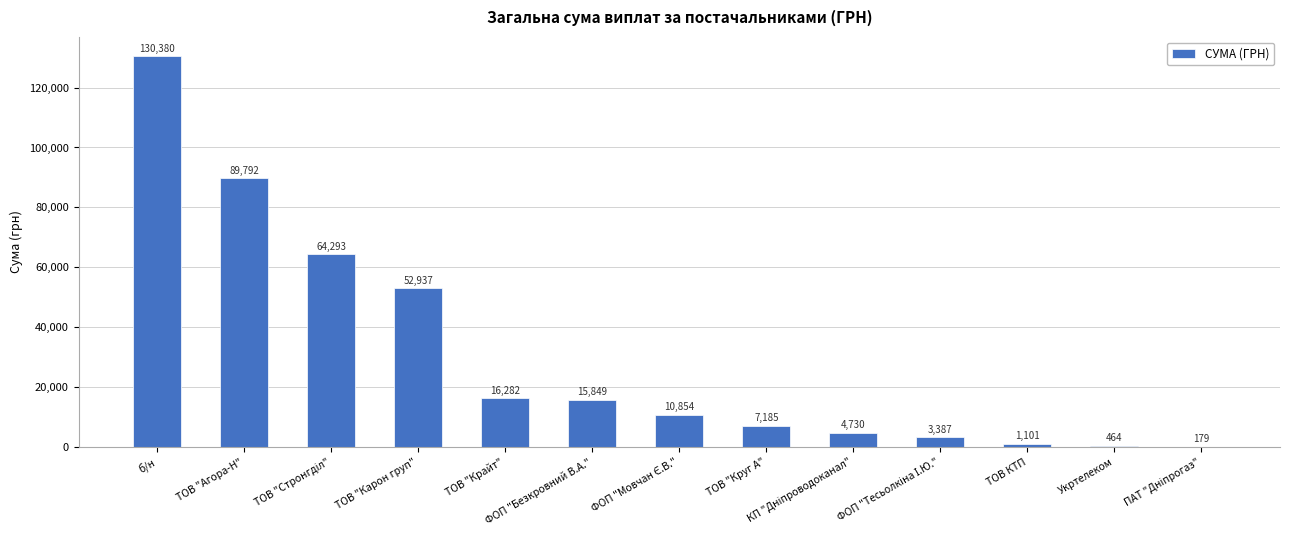

True or false: the data shows 464.0 at Укртелеком.

True